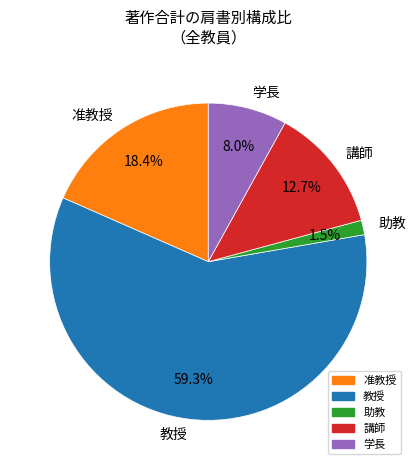

To the nearest percent, what is the difference between the largest and smallest slice percentages?

58%